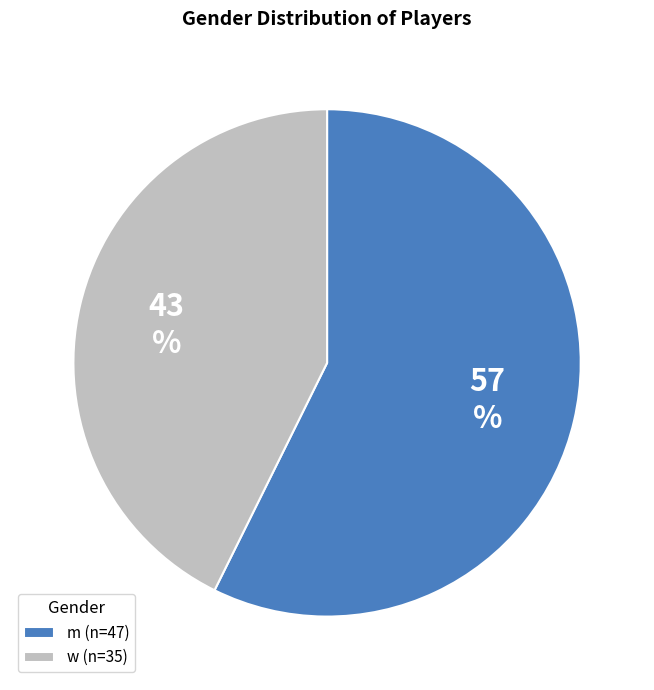

What is the majority slice?

m